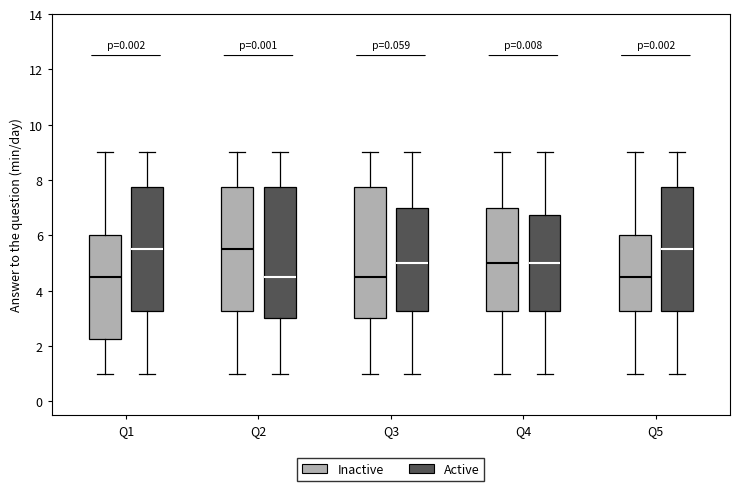

Where is the lower edge of the box for Q2 (Active) on the y-axis? The values are not printed on the chart, so give them approximately, as read against the axis.

3.0